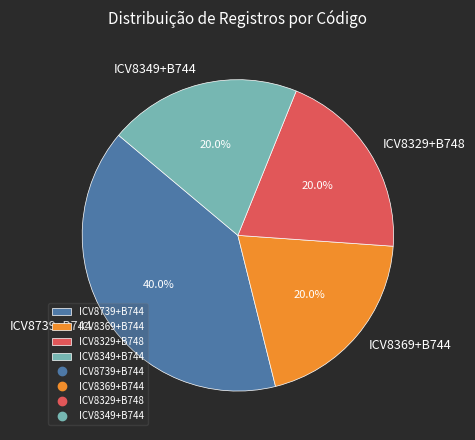

To the nearest percent, what is the difference between the largest and smallest slice percentages?

20%